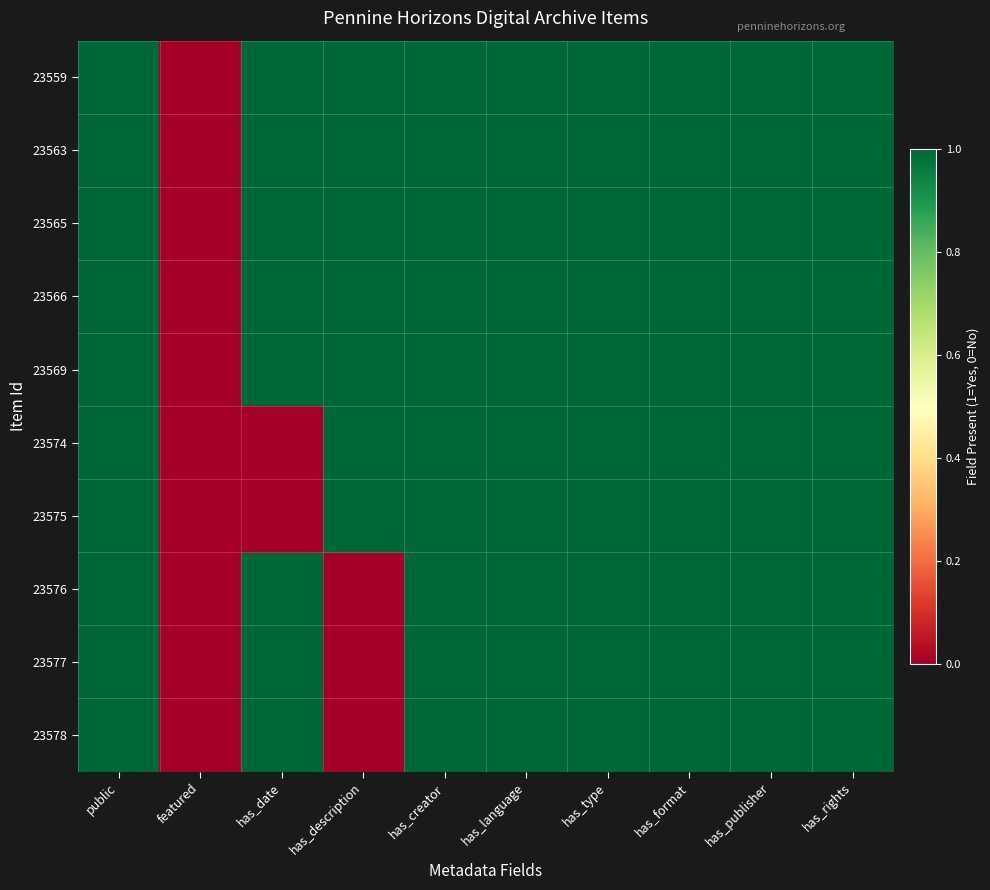

Count the number of data series in this chart.

10